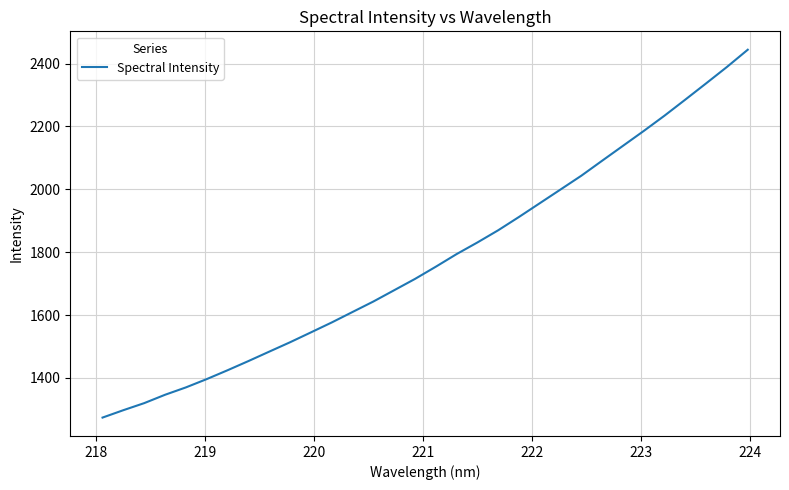

What is the difference between the maximum and minimum values?

1170.3